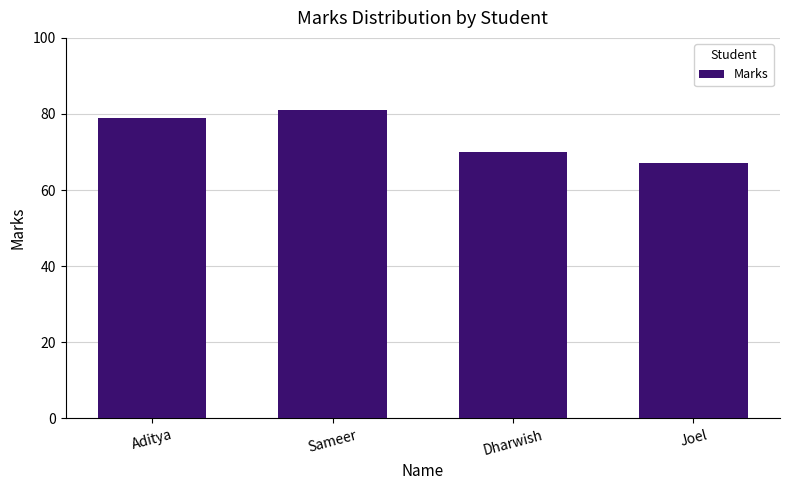

What is the label of the 4th bar from the left?

Joel